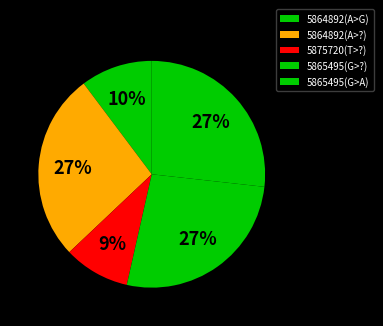

Rank the categories by value from highest to lowest.

5864892(A>?), 5865495(G>A), 5865495(G>?), 5864892(A>G), 5875720(T>?)